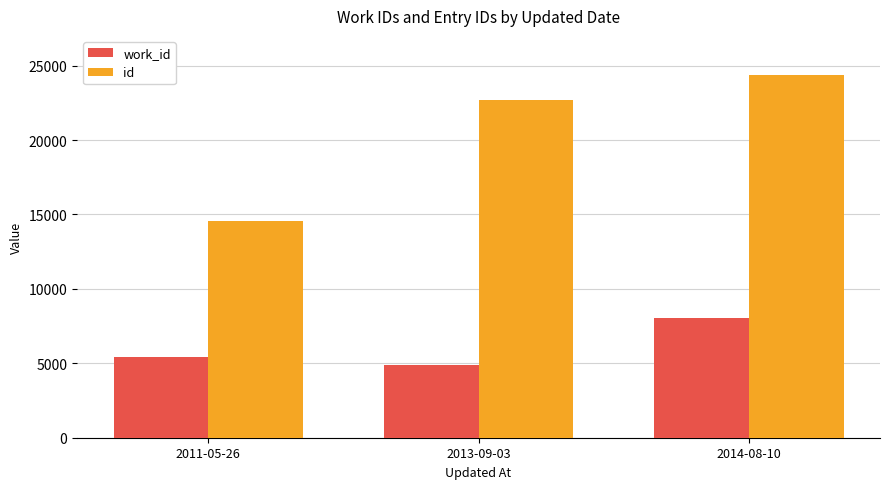

Is the value of work_id at 2014-08-10 greater than the value of id at 2013-09-03?

No